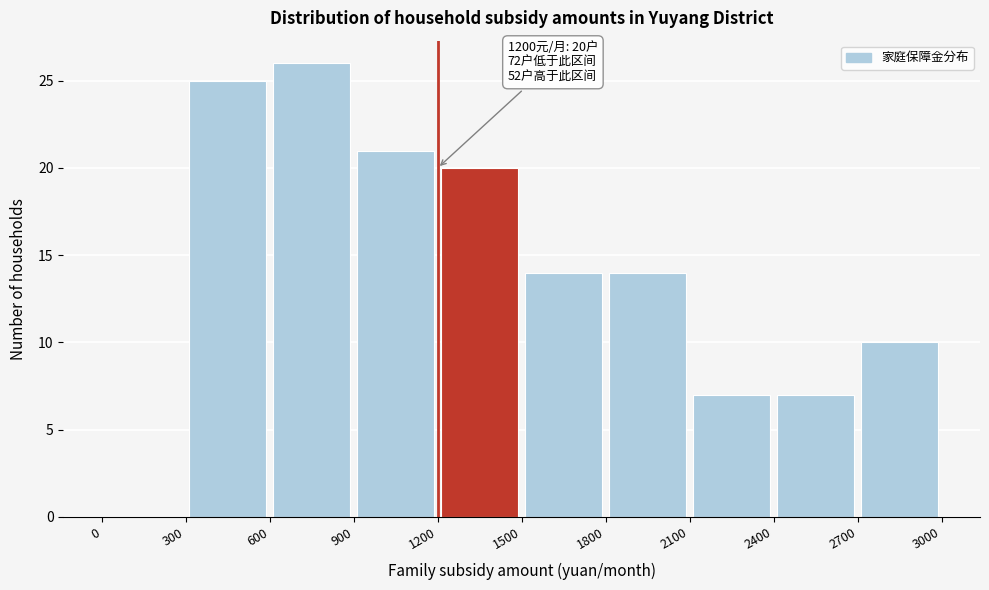

Which range on the x-axis has the tallest bar?

600 to 900